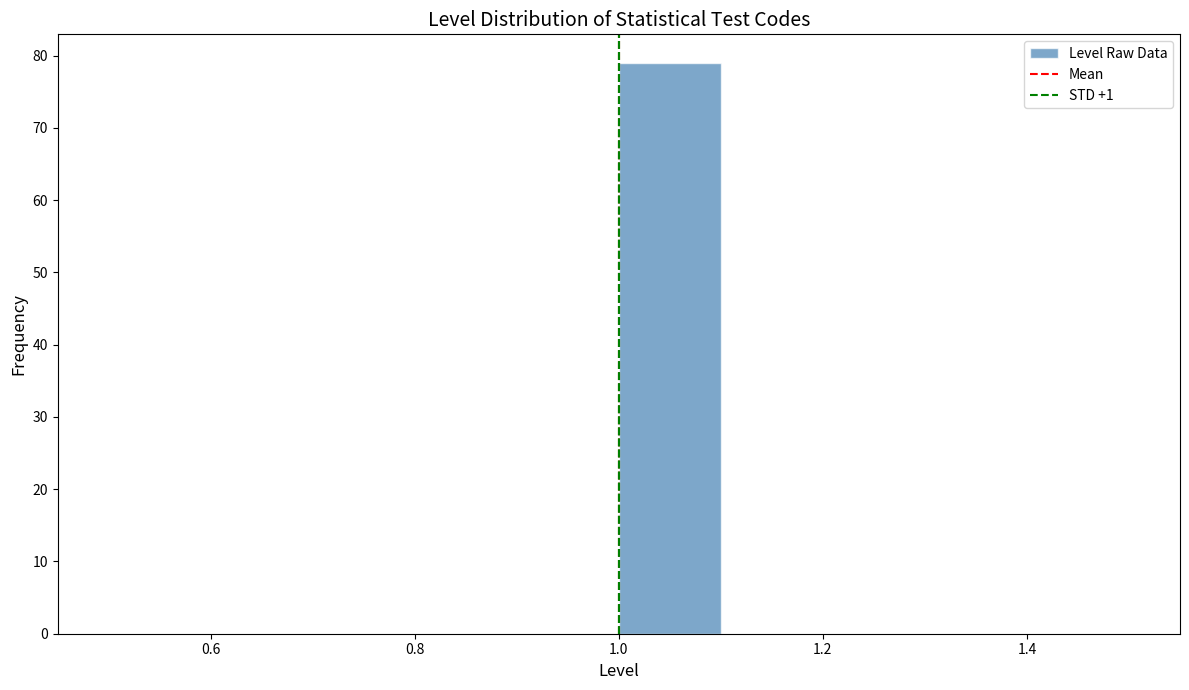

Reading left to right, list every bar in this chart as the range it spans on the x-axis followed by its height. The values are not printed on the chart, so give them approximately, as read against the axis.

0.5 to 0.6: 0
0.6 to 0.7: 0
0.7 to 0.8: 0
0.8 to 0.9: 0
0.9 to 1.0: 0
1.0 to 1.1: 79
1.1 to 1.2: 0
1.2 to 1.3: 0
1.3 to 1.4: 0
1.4 to 1.5: 0